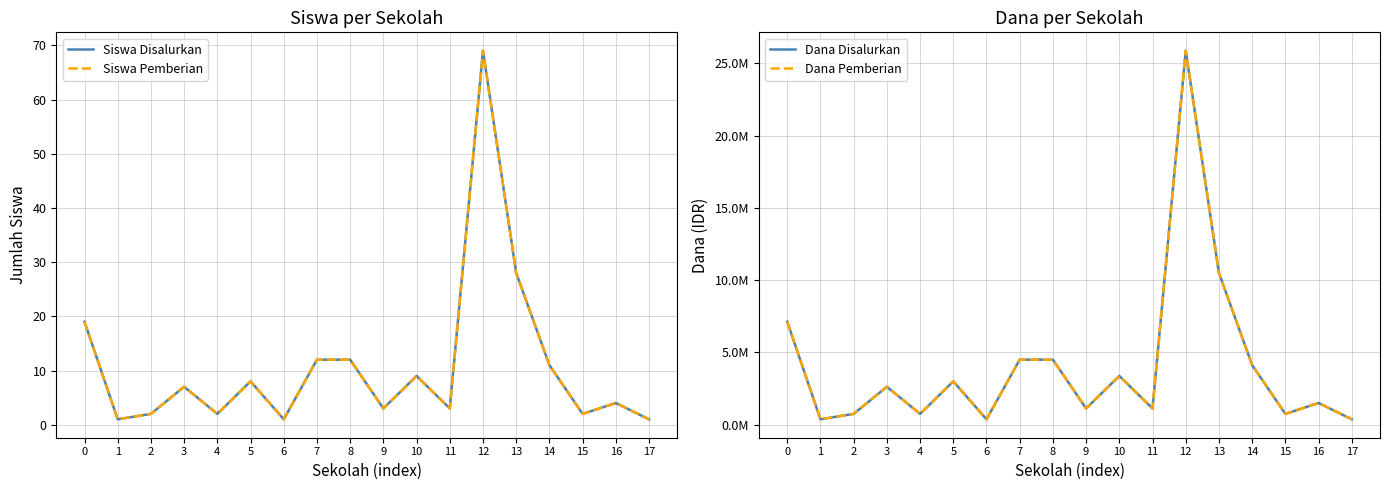

How many data points in Siswa Pemberian are less than 7?

9